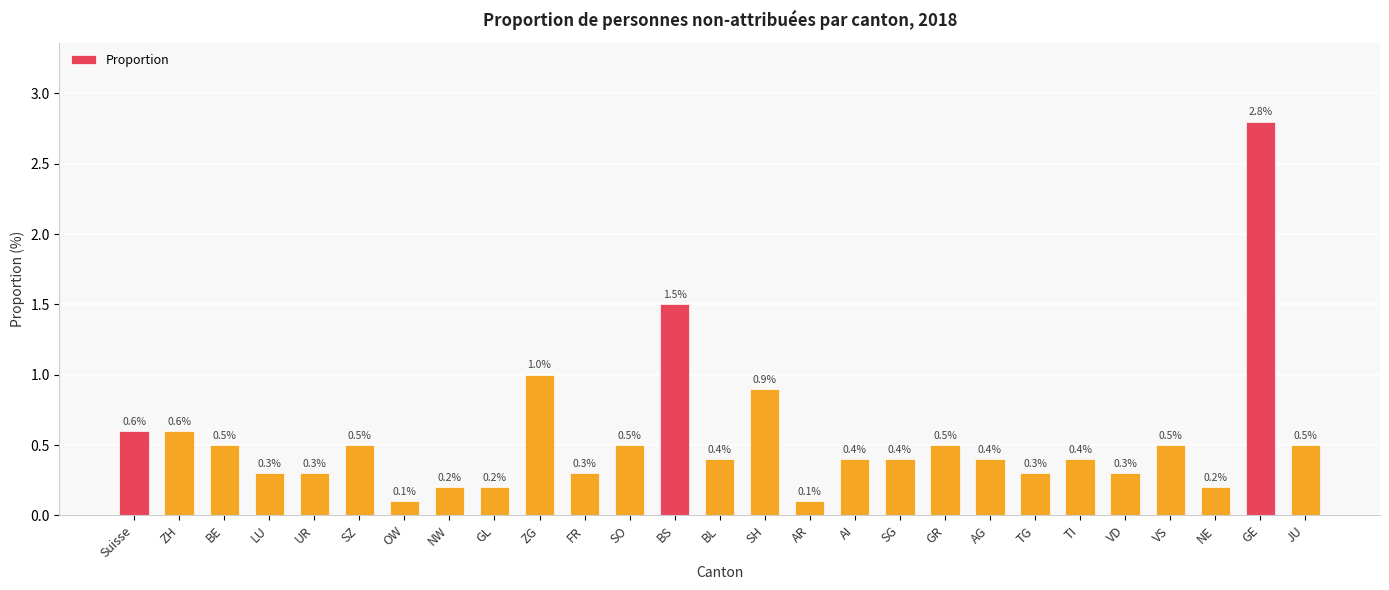

What is the value of the 19th bar from the left?

0.5